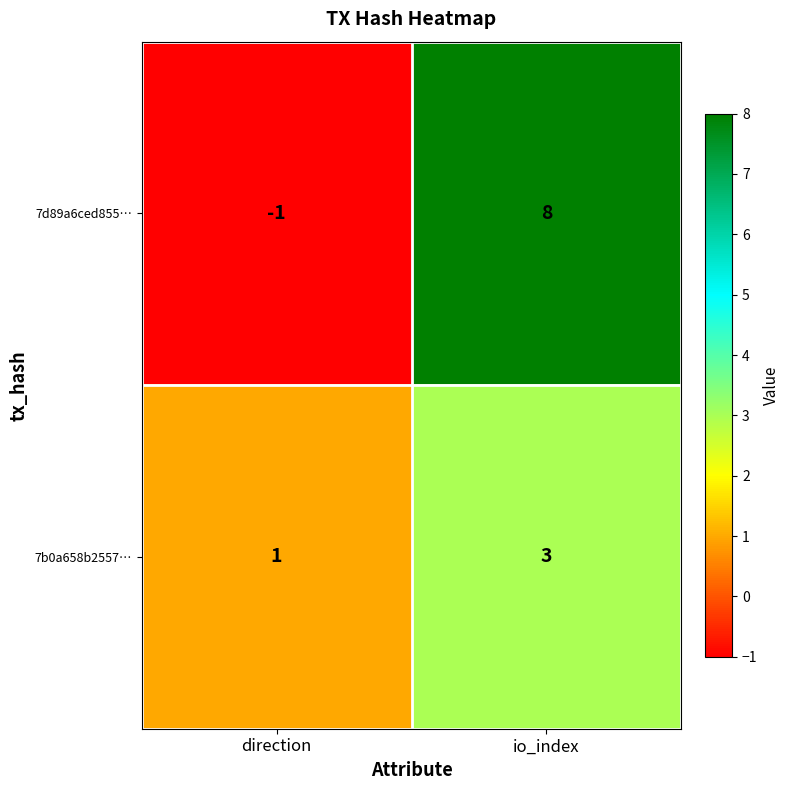

Which series changed the most between direction and io_index?

7d89a6ced855…